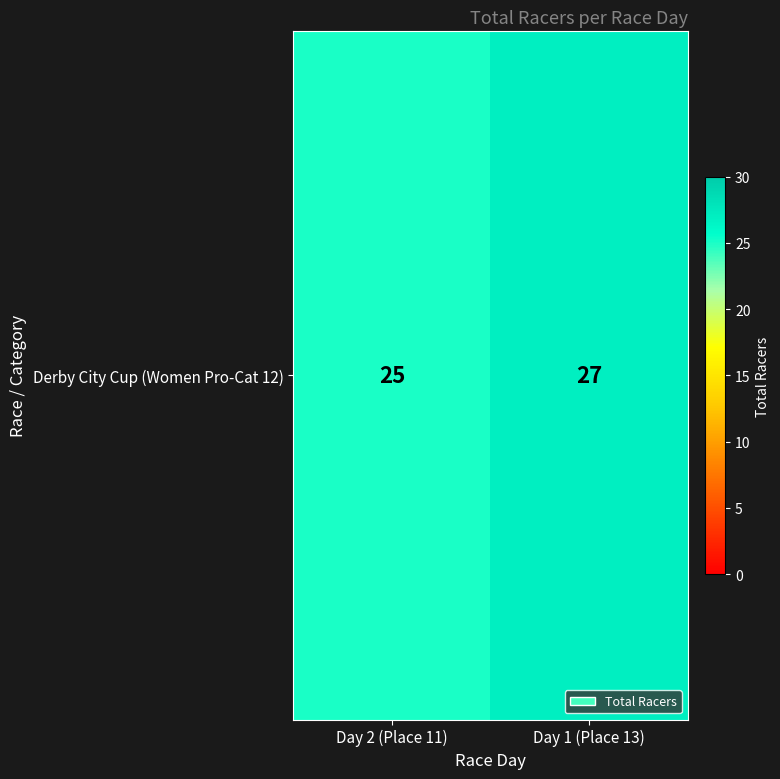

Reading left to right, extract all data points from this chart.

25	27